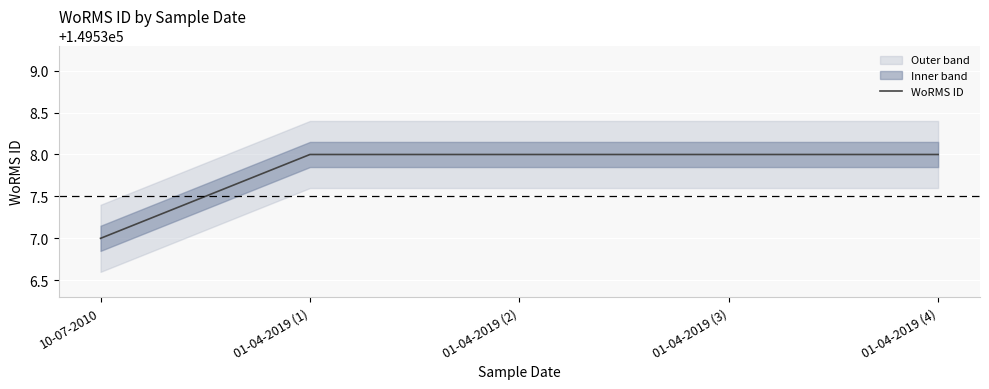

Reading left to right, extract all data points from this chart.

149537	149538	149538	149538	149538